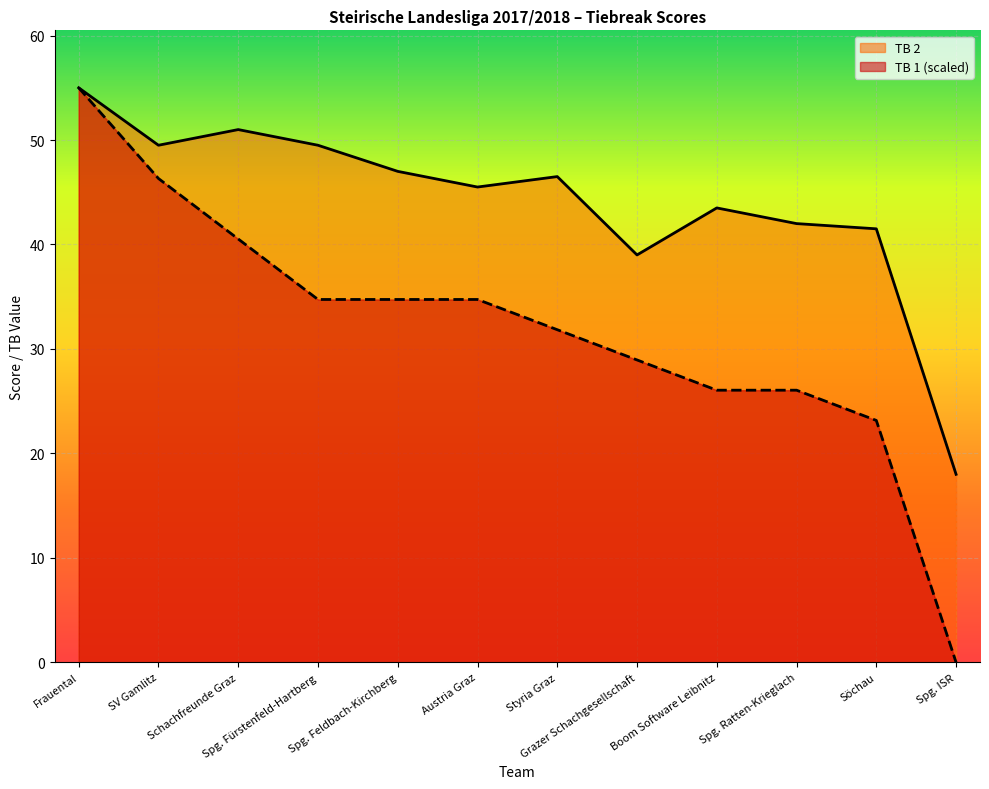

At which label is TB 1 closest to 27?

Boom Software Leibnitz